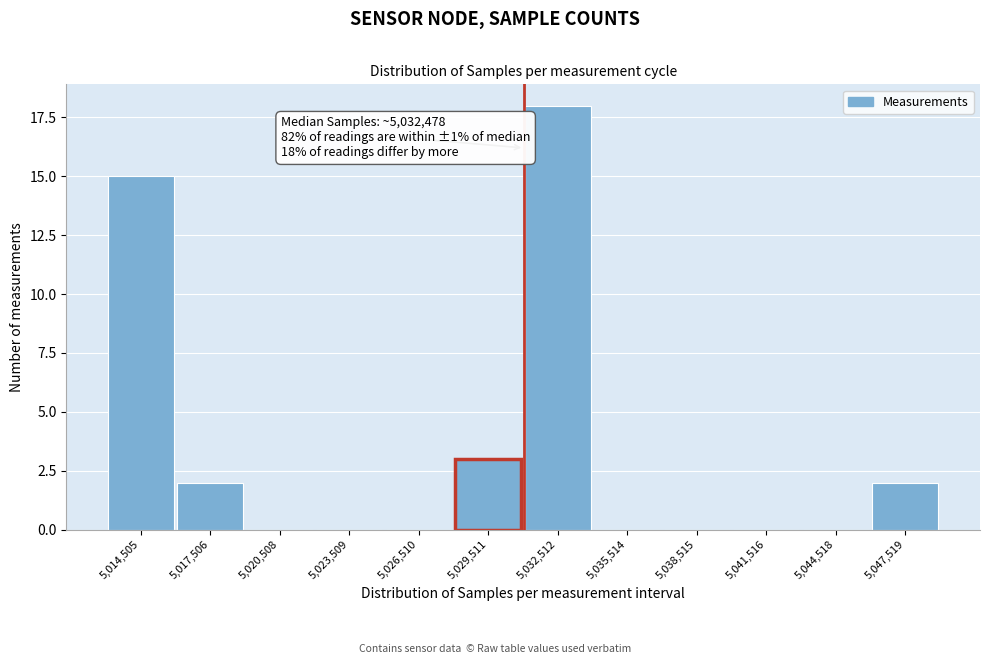

Reading right to left, extract all data points from this chart.

5,047,519=2	5,044,518=0	5,041,516=0	5,038,515=0	5,035,514=0	5,032,512=18	5,029,511=3	5,026,510=0	5,023,509=0	5,020,508=0	5,017,506=2	5,014,505=15